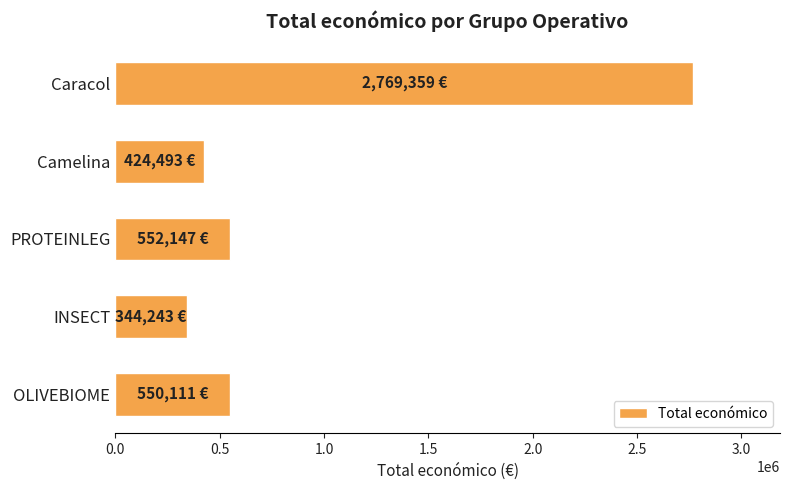

What is the difference between the second highest and second lowest values?

127654